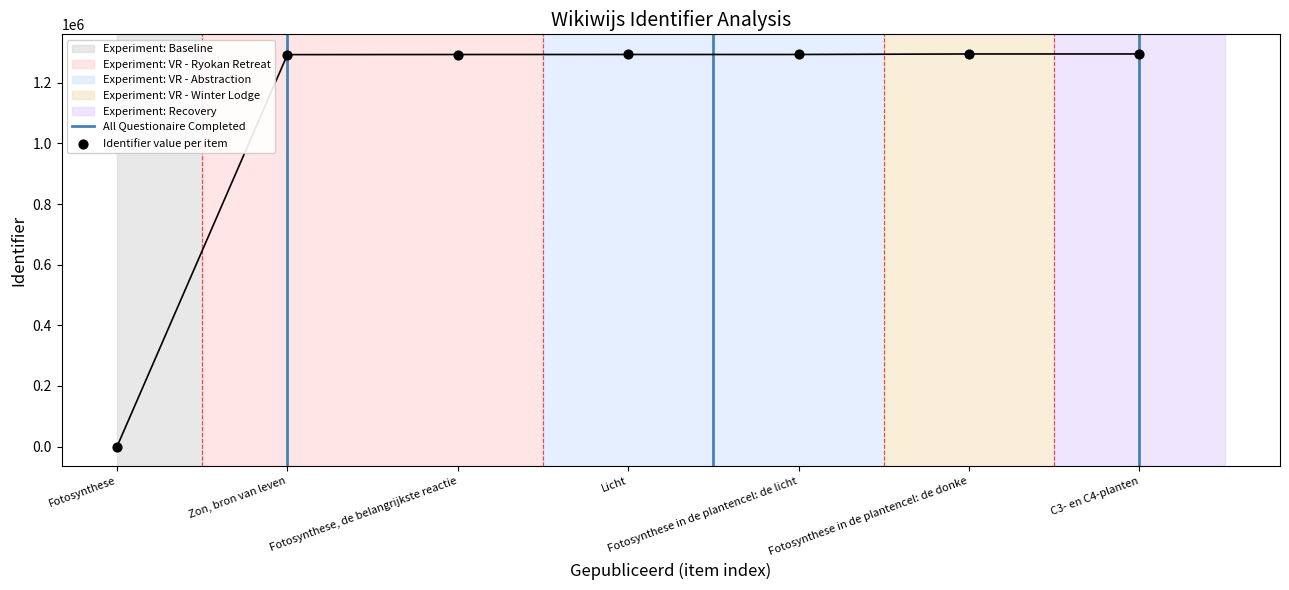

Approximately how many times larger is the value at C3- en C4-planten compared to Fotosynthese in de plantencel: de licht?

1.0